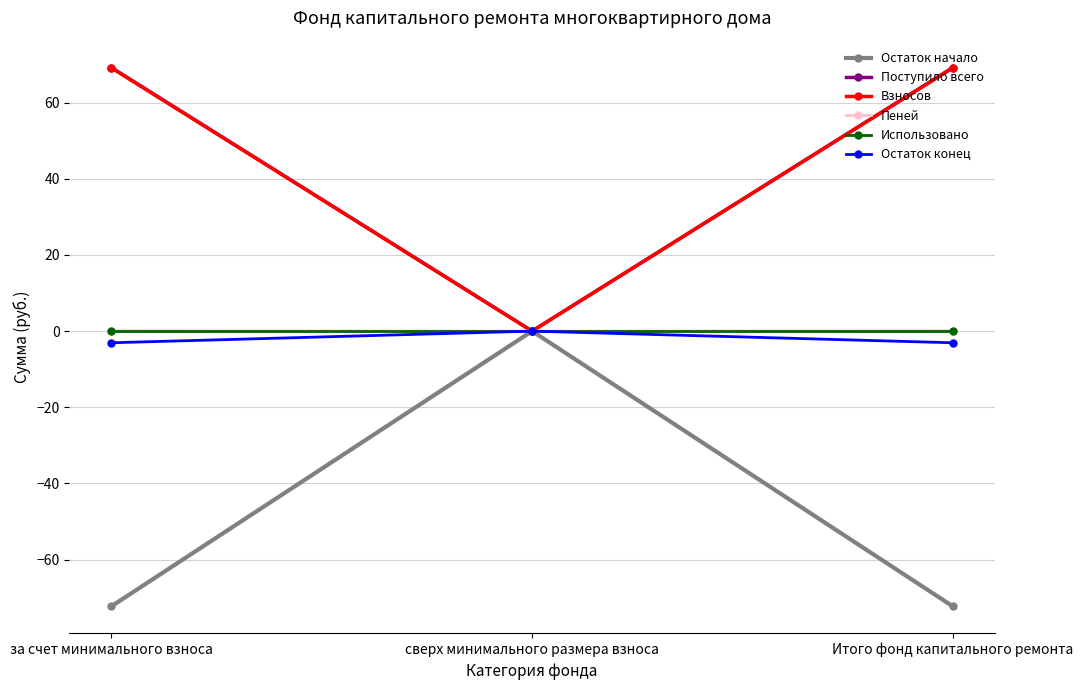

Does the chart display data point markers on the line(s)?

Yes